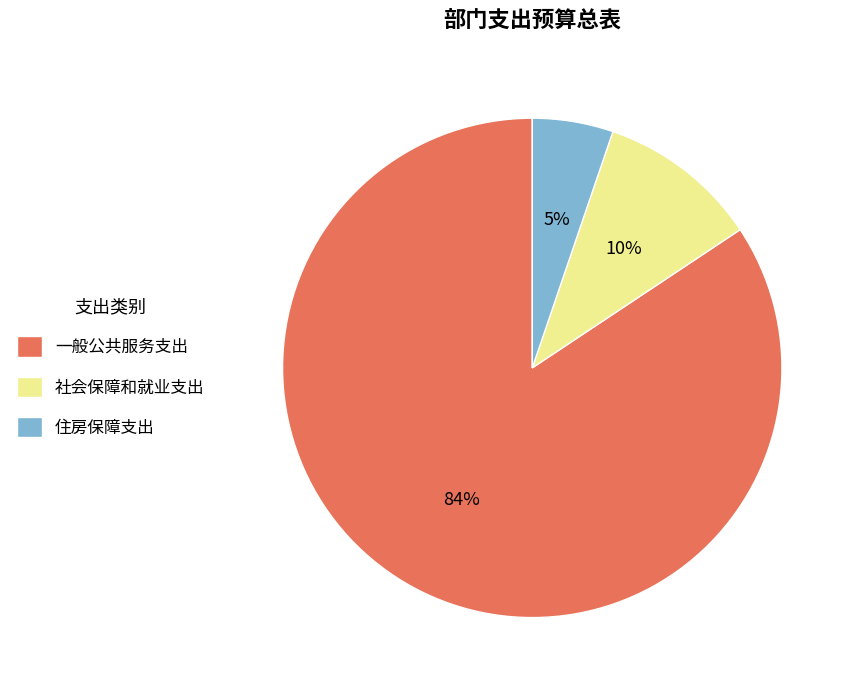

True or false: 一般公共服务支出 accounts for 84% of the total.

True